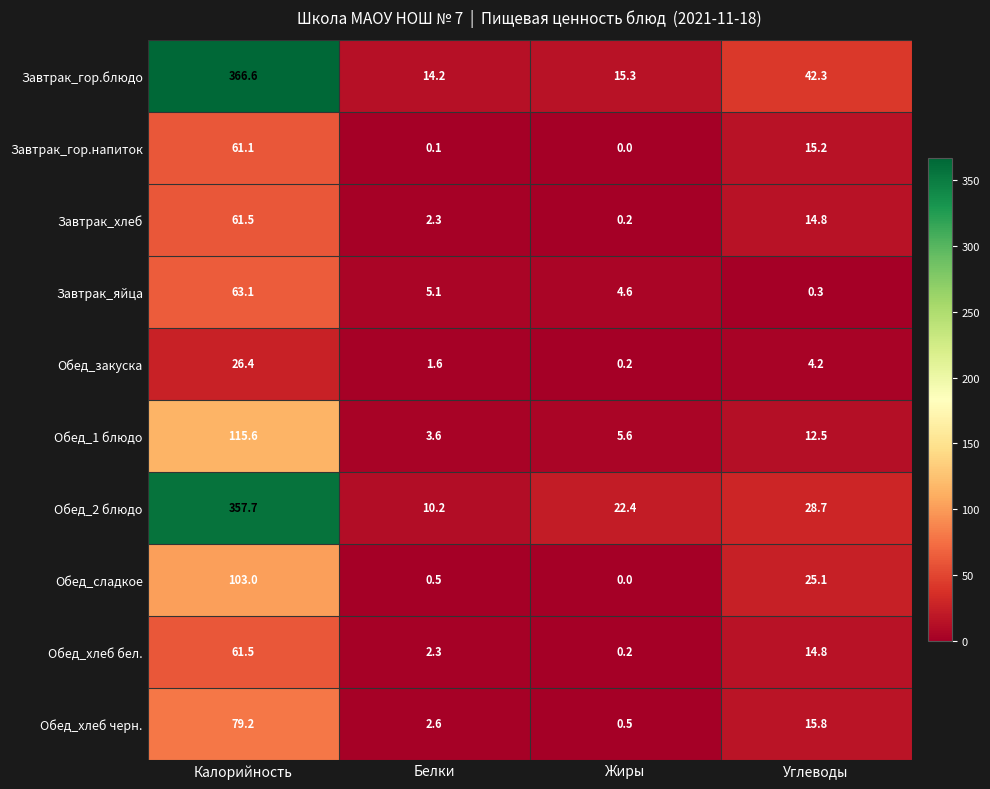

Count the number of data series in this chart.

10